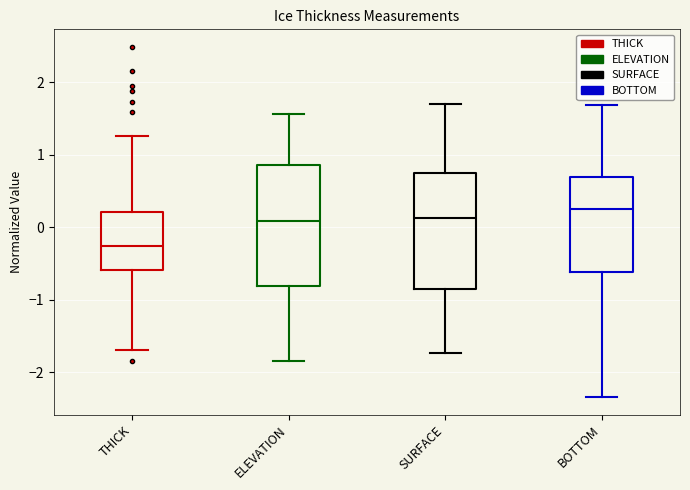

Reading left to right, transcribe this box plot: for each box, give where its median line is, the range the box spans, and where its two whiskers end, as read against the y-axis. The values are not printed on the chart, so give them approximately, as read against the axis.

THICK: median -0.3, box -0.6 to 0.2, whiskers -1.7 to 1.3
ELEVATION: median 0.1, box -0.8 to 0.9, whiskers -1.8 to 1.6
SURFACE: median 0.1, box -0.9 to 0.7, whiskers -1.7 to 1.7
BOTTOM: median 0.2, box -0.6 to 0.7, whiskers -2.3 to 1.7